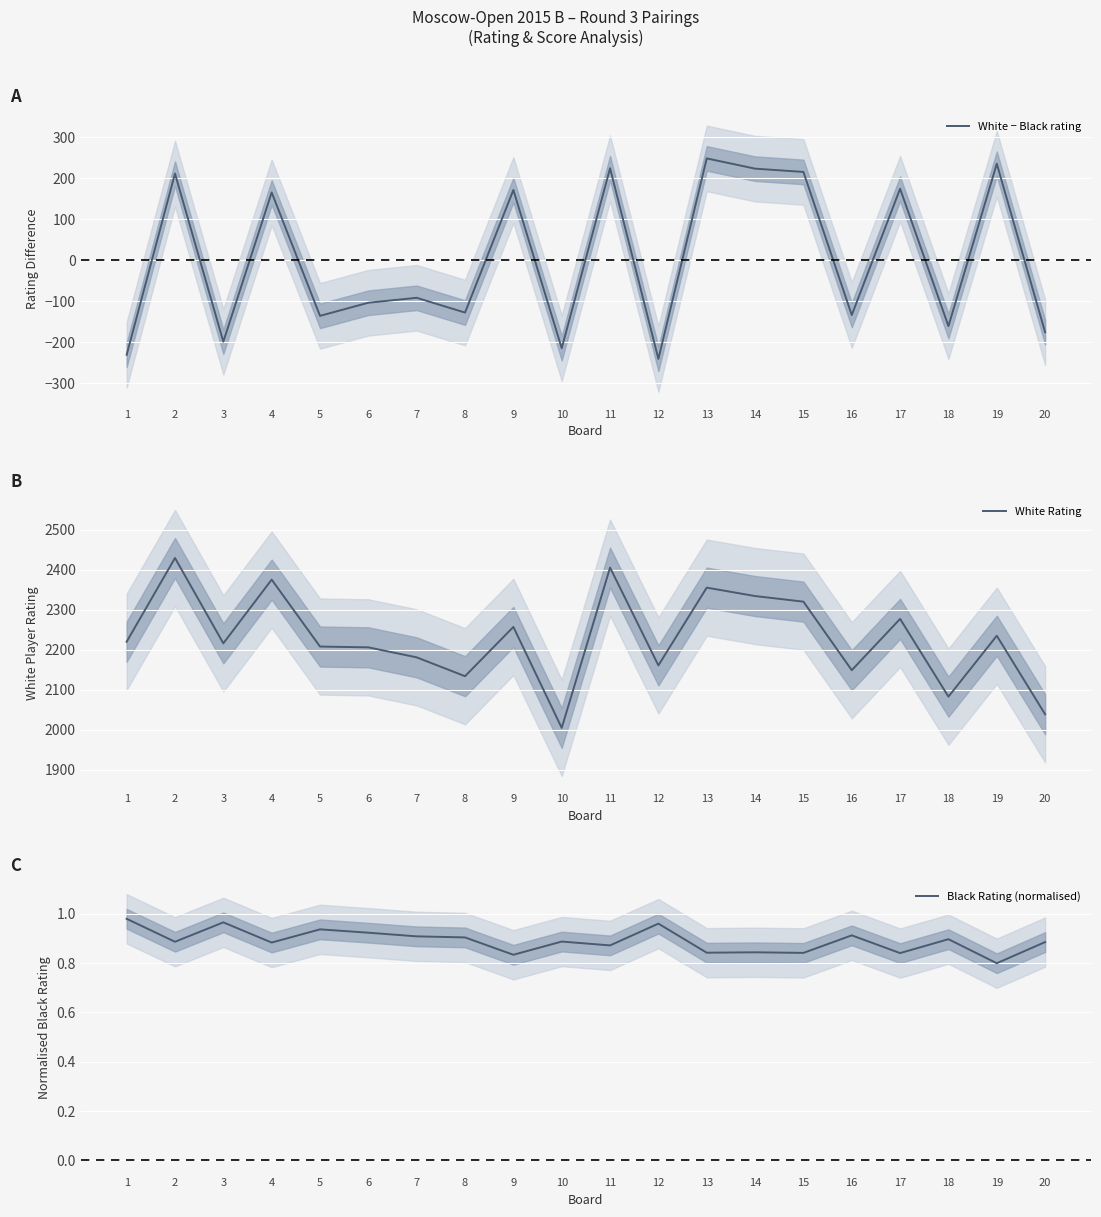

What are all the series names shown in the legend?

White − Black rating, White Rating, Black Rating (normalised)